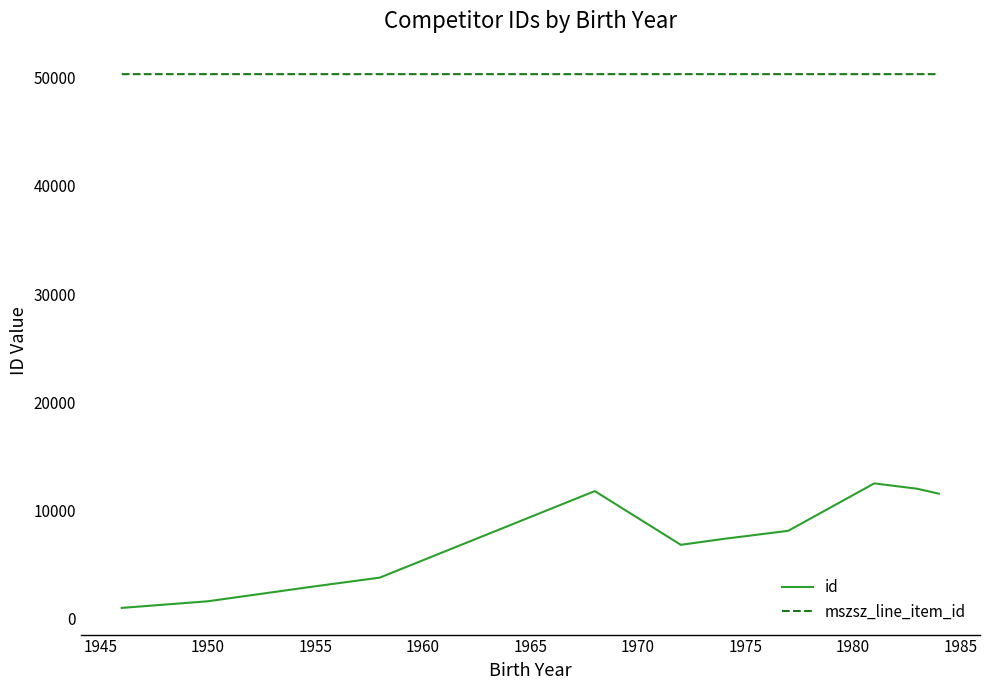

Is this an area chart (filled region under the line)?

No